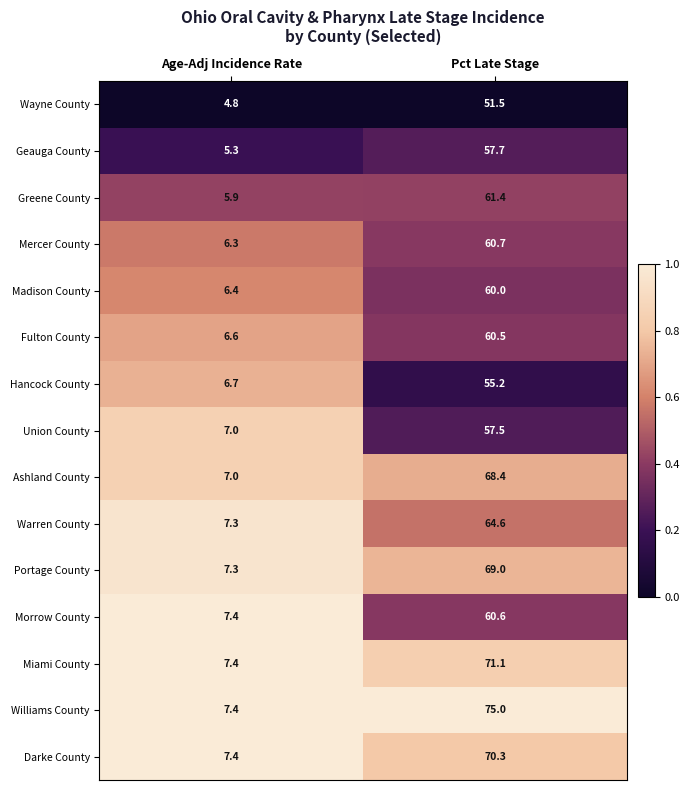

Between Age-Adj Incidence Rate and Pct Late Stage, which series saw the biggest shift?

Williams County